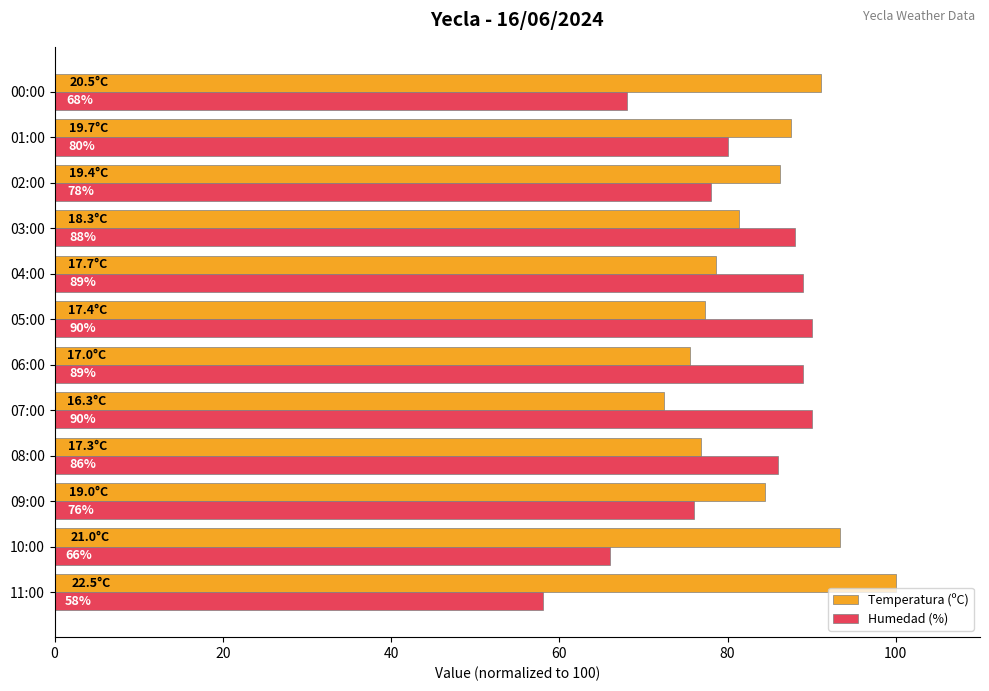

What is the average value of the Humedad (%) series?

79.8